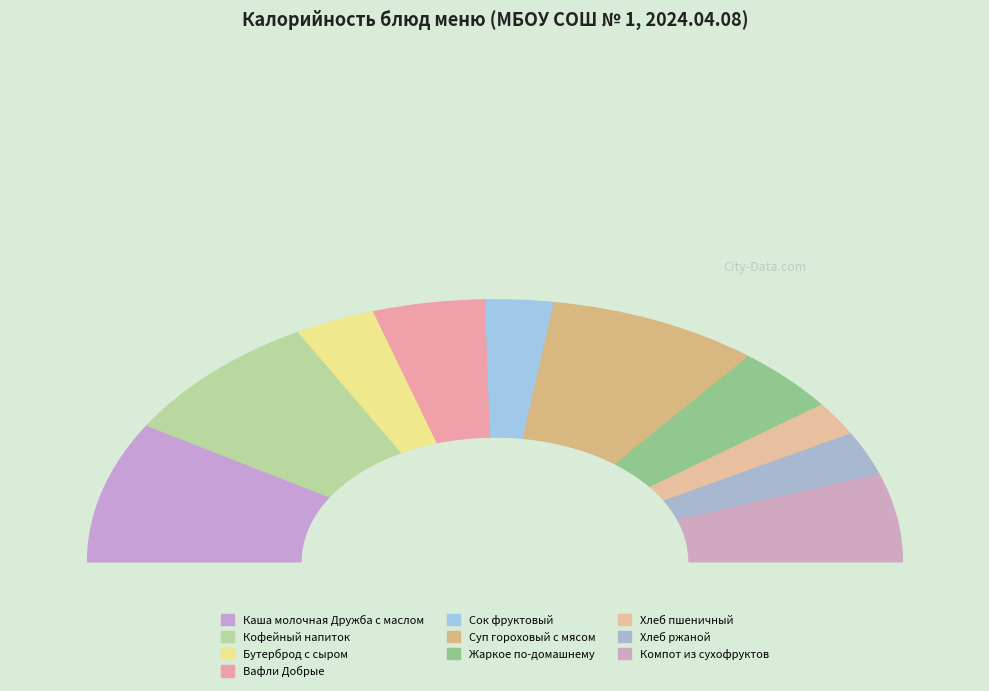

The Вафли Добрые slice represents 1% of the pie. True or false?

False